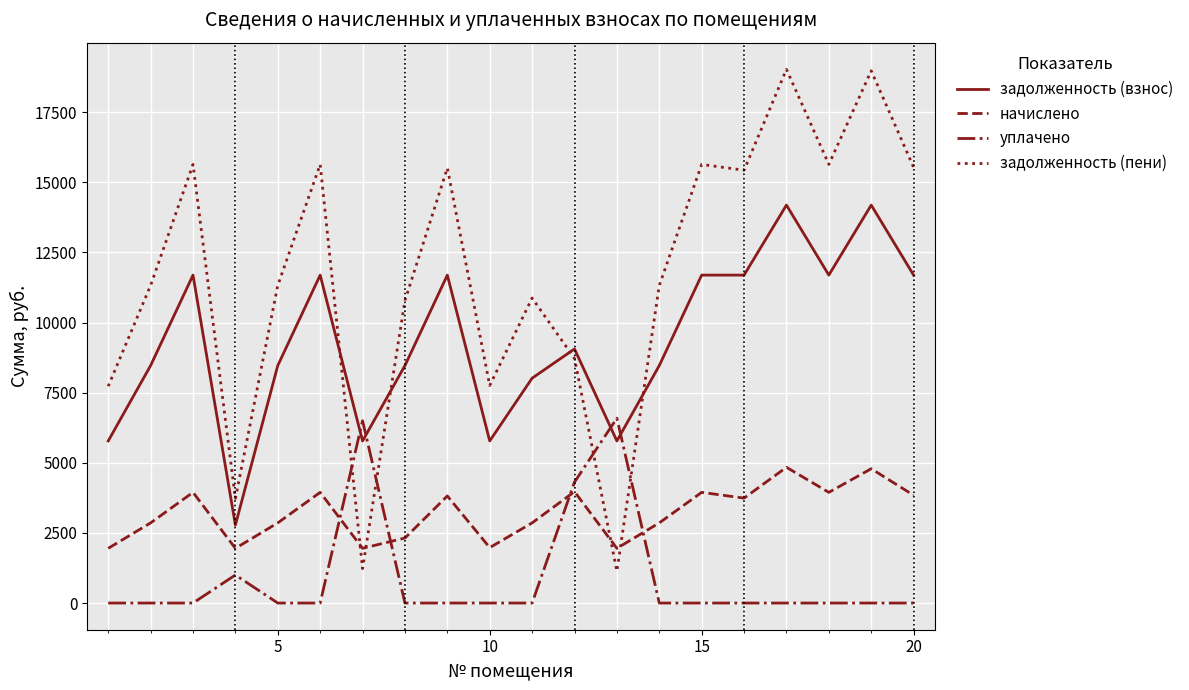

How many values in the уплачено series exceed 0?

4